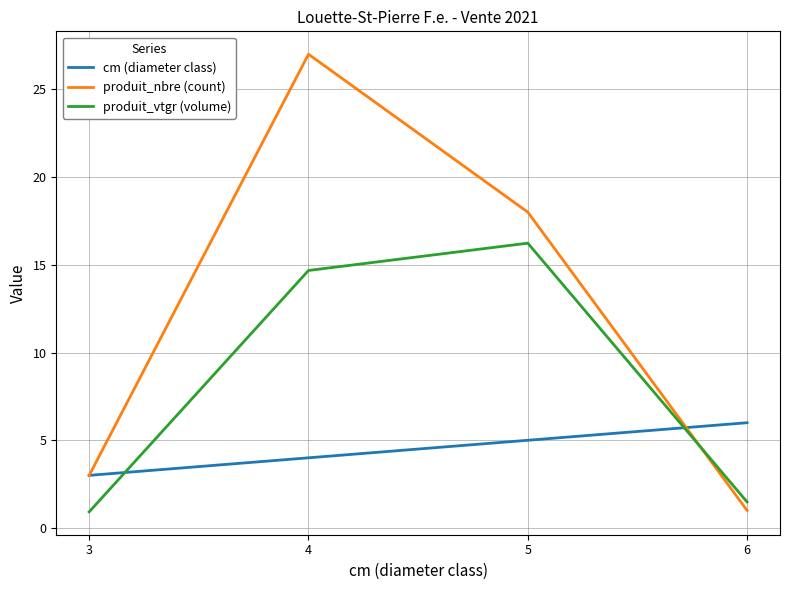

Where do produit_vtgr (volume) and produit_nbre (count) first cross each other?

5 and 6